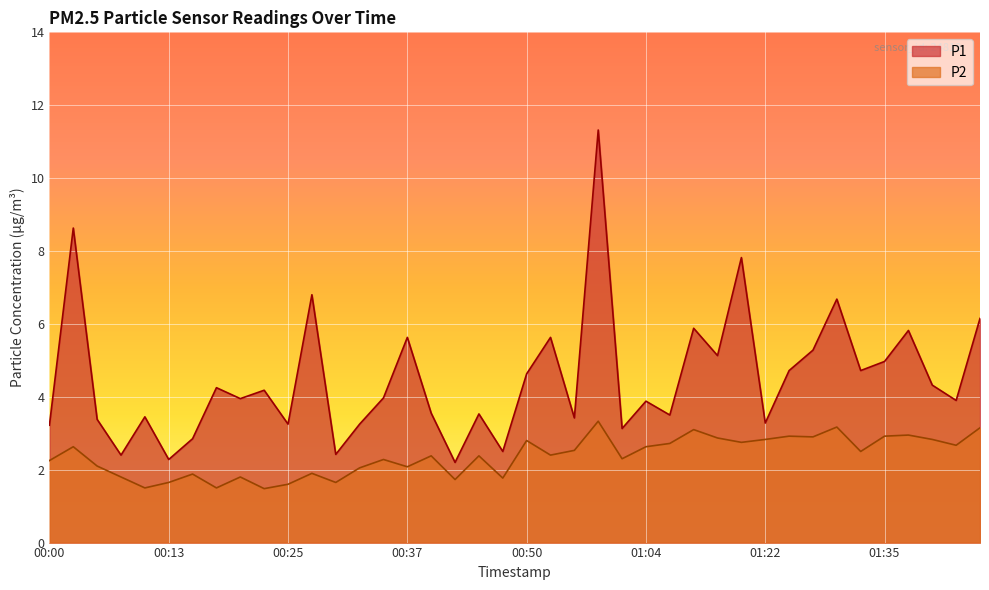

What position from the left is 00:13?

6